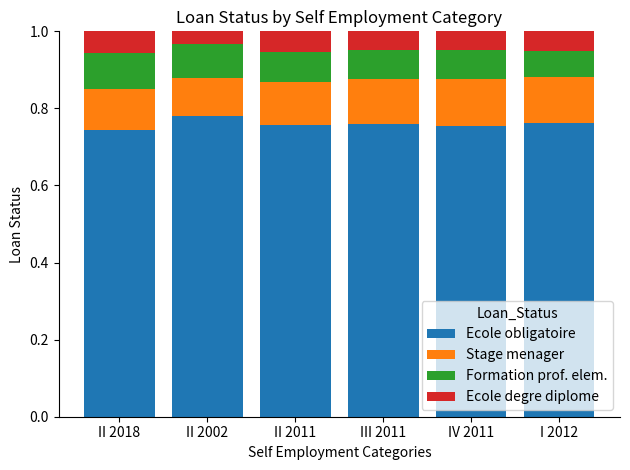

What is the total value across all series at II 2018?

1.0